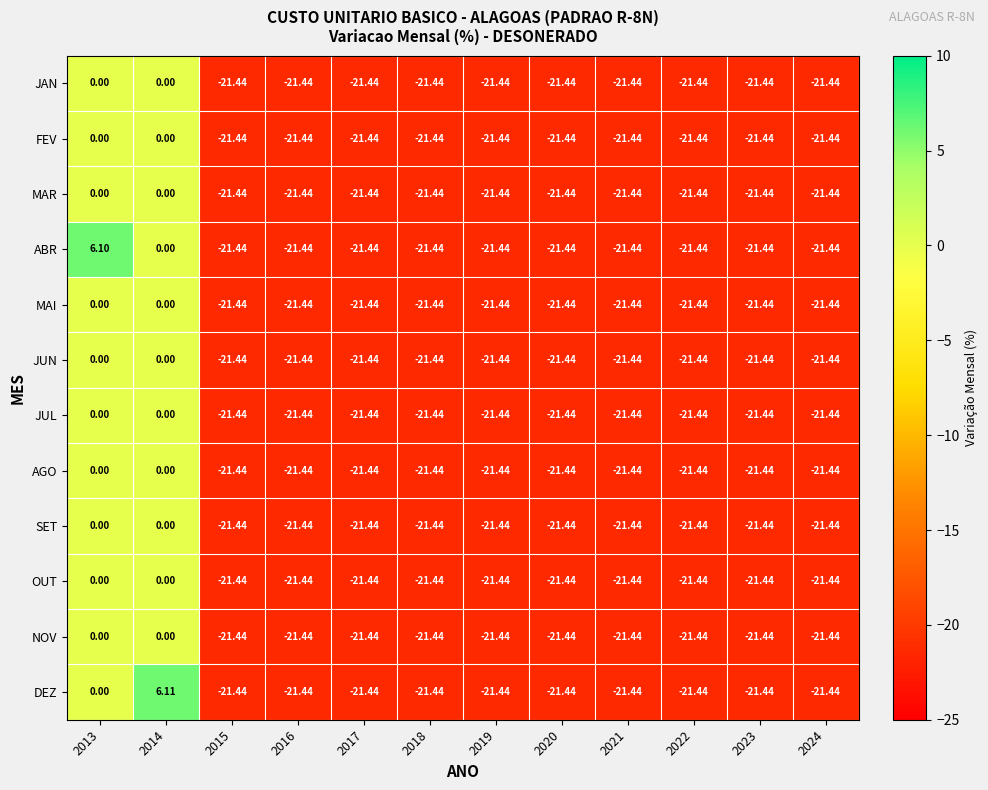

Between 2013 and 2021, which series saw the biggest shift?

ABR